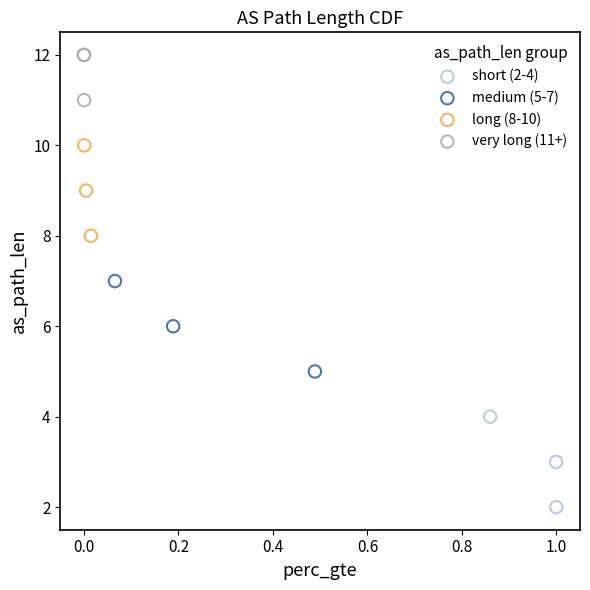

Which series contains the lowest Y value?

short (2-4)